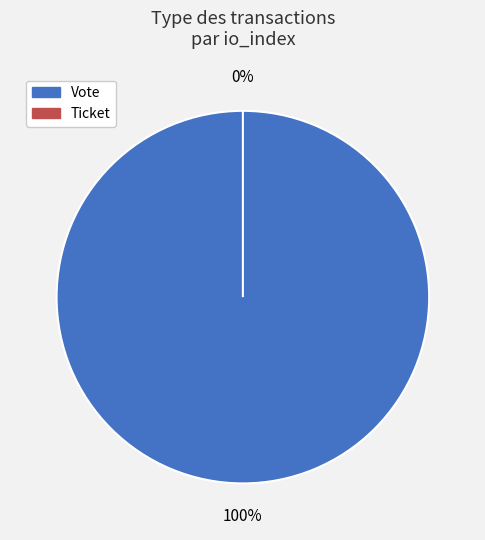

Which slice is the smallest?

Ticket (io_index=0)